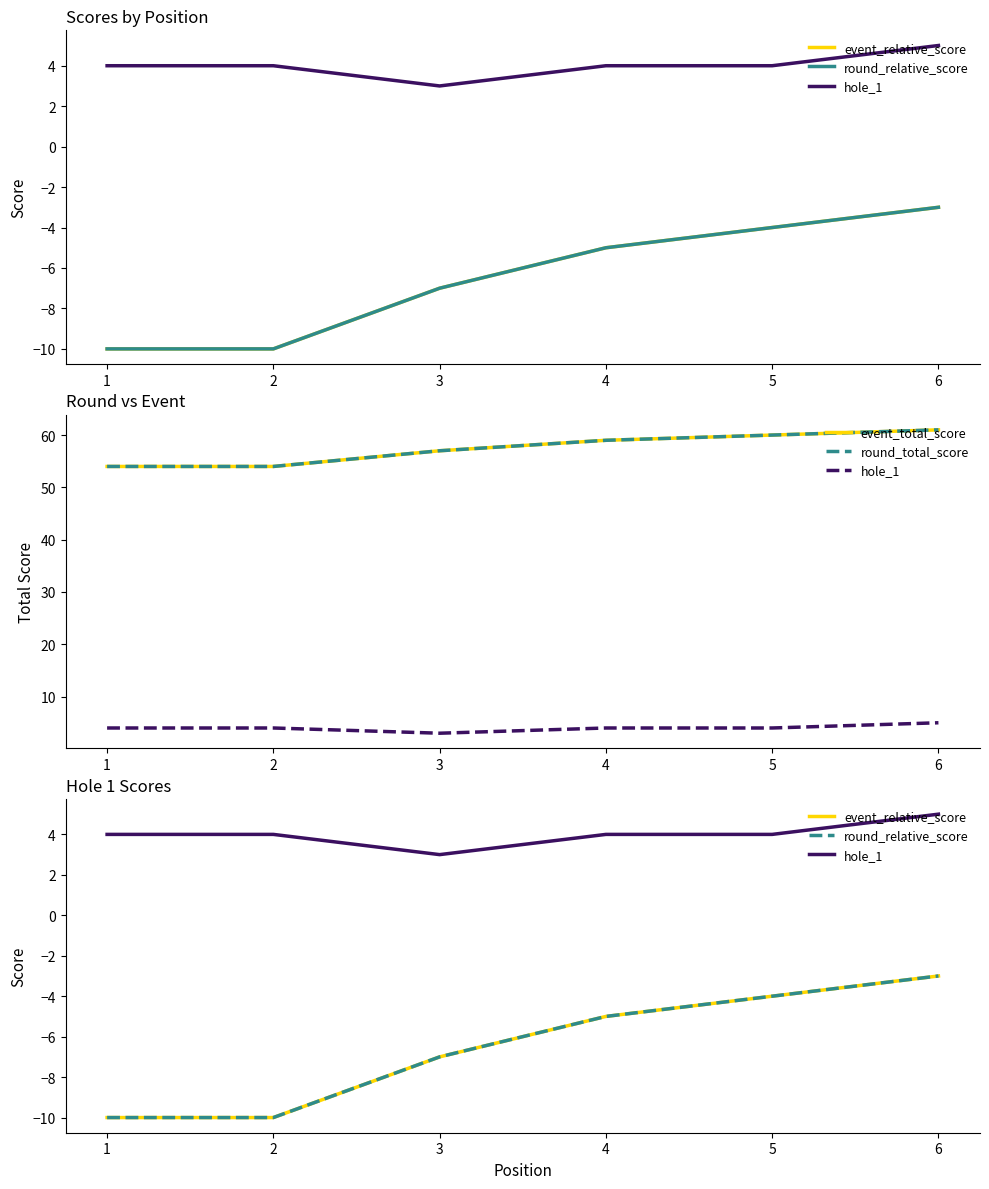

The hole_1 series shows 4 at 2. True or false?

True